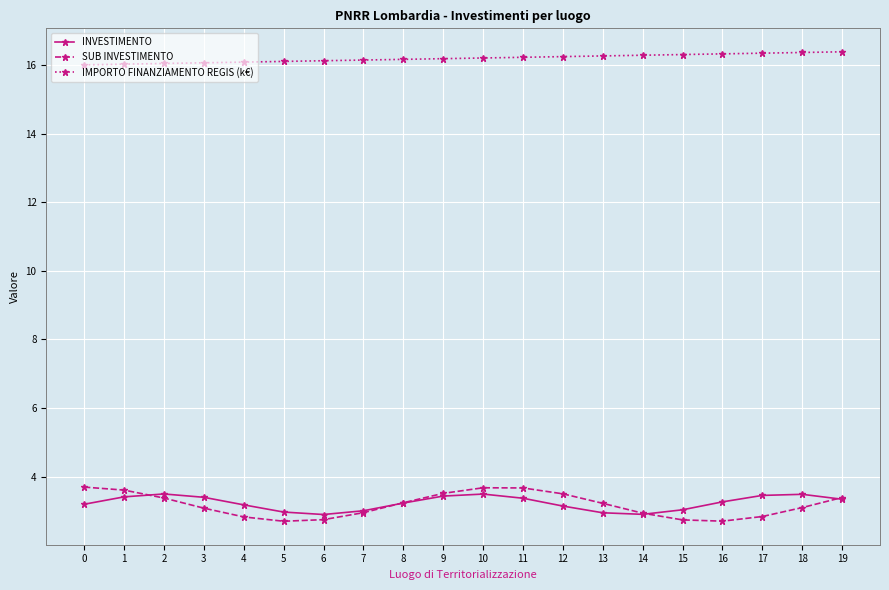

What is the difference between the INVESTIMENTO values at 6 and 5?

0.1